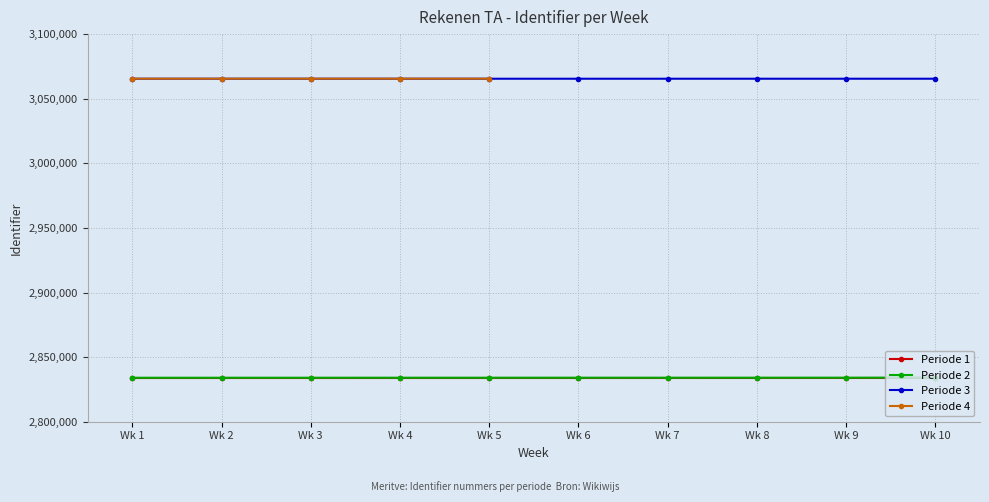

True or false: Periode 3 and Periode 2 intersect in this chart.

False